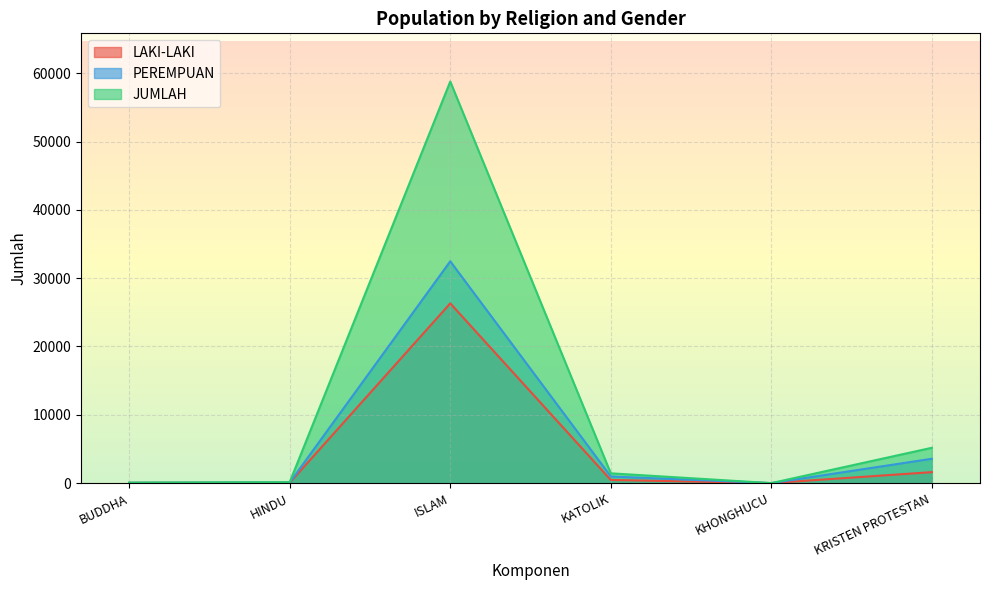

Does the chart display data point markers on the line(s)?

No